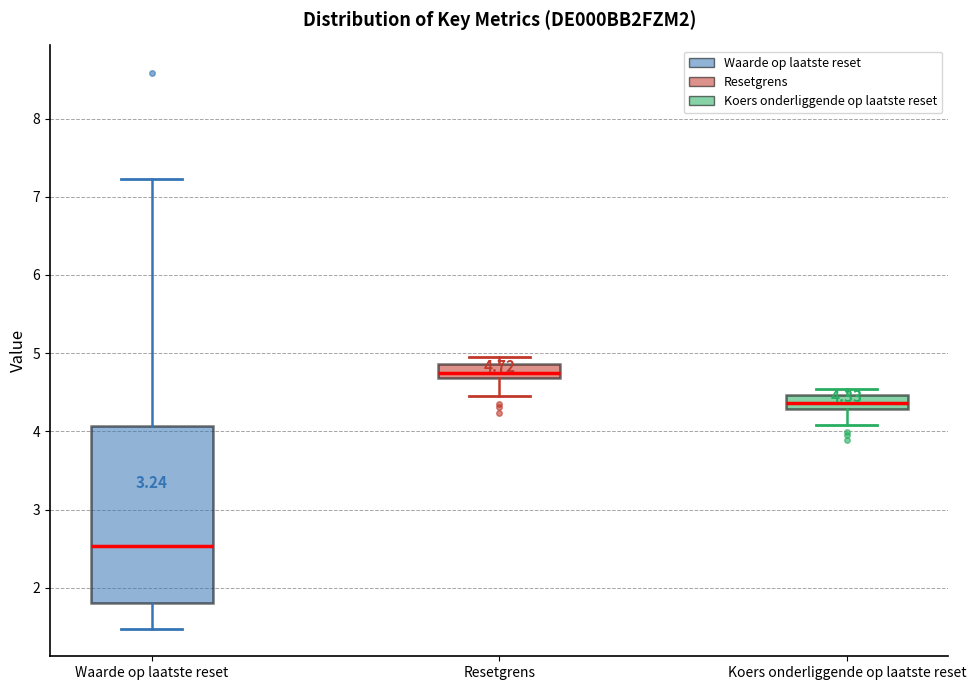

Which box has the highest median line?

Resetgrens